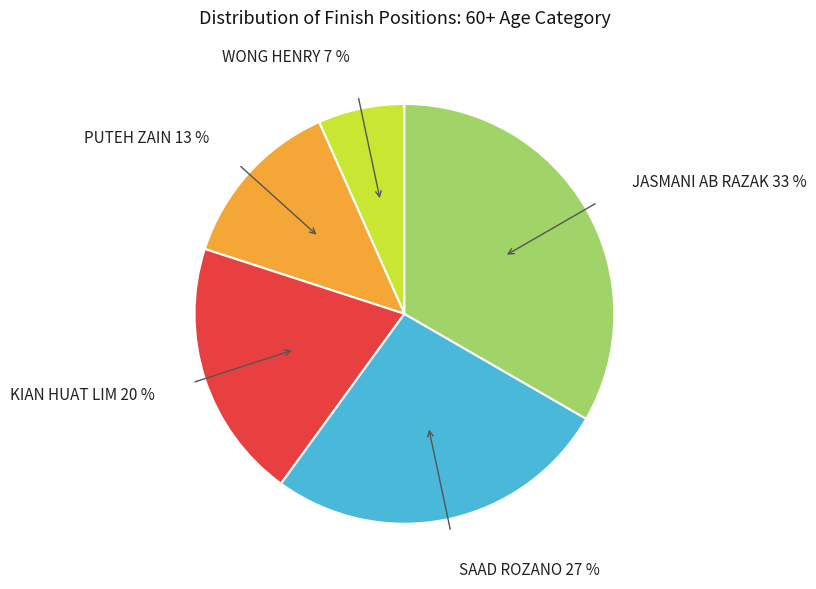

Which slice is the smallest?

WONG HENRY